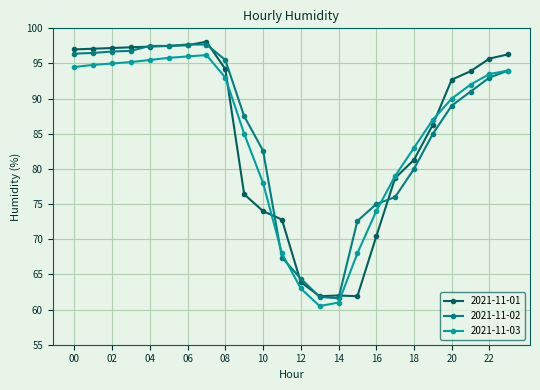

What is the maximum value shown in the chart?

98.1